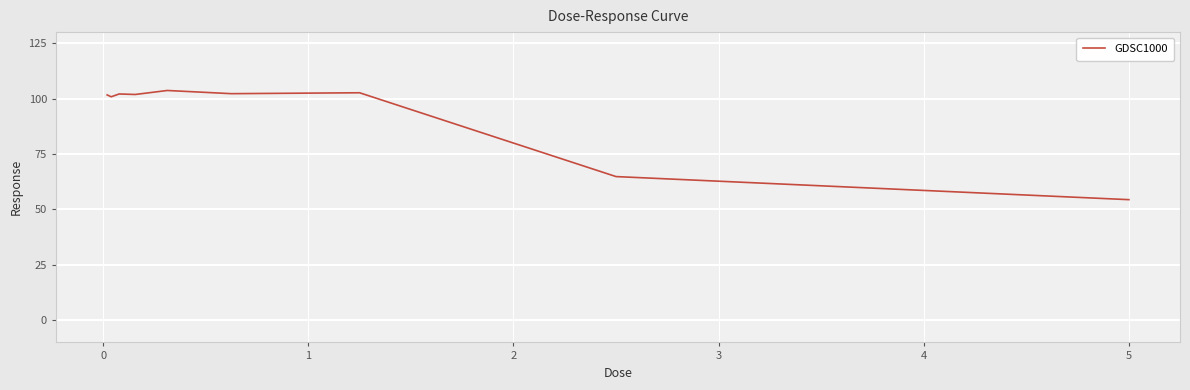

What is the difference between the maximum and minimum values?

49.3